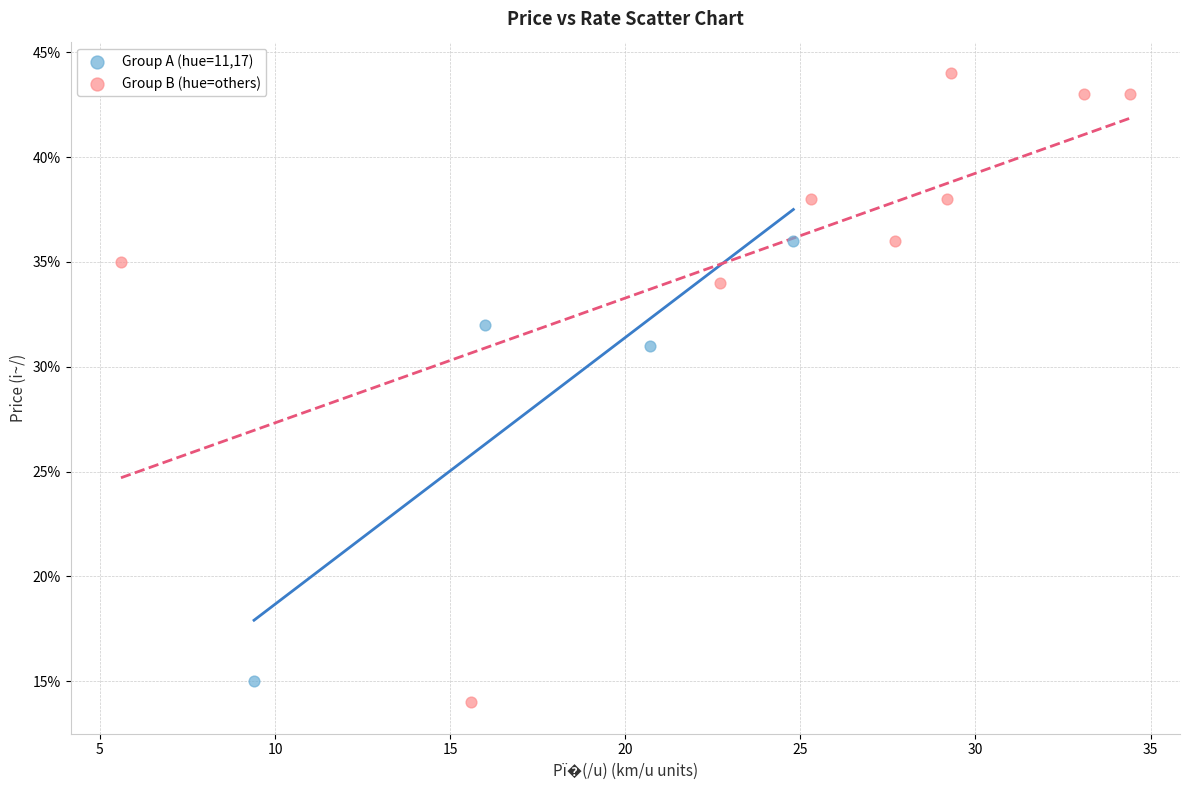

What are all the series names shown in the legend?

Group A (hue=11,17), Group B (hue=others)